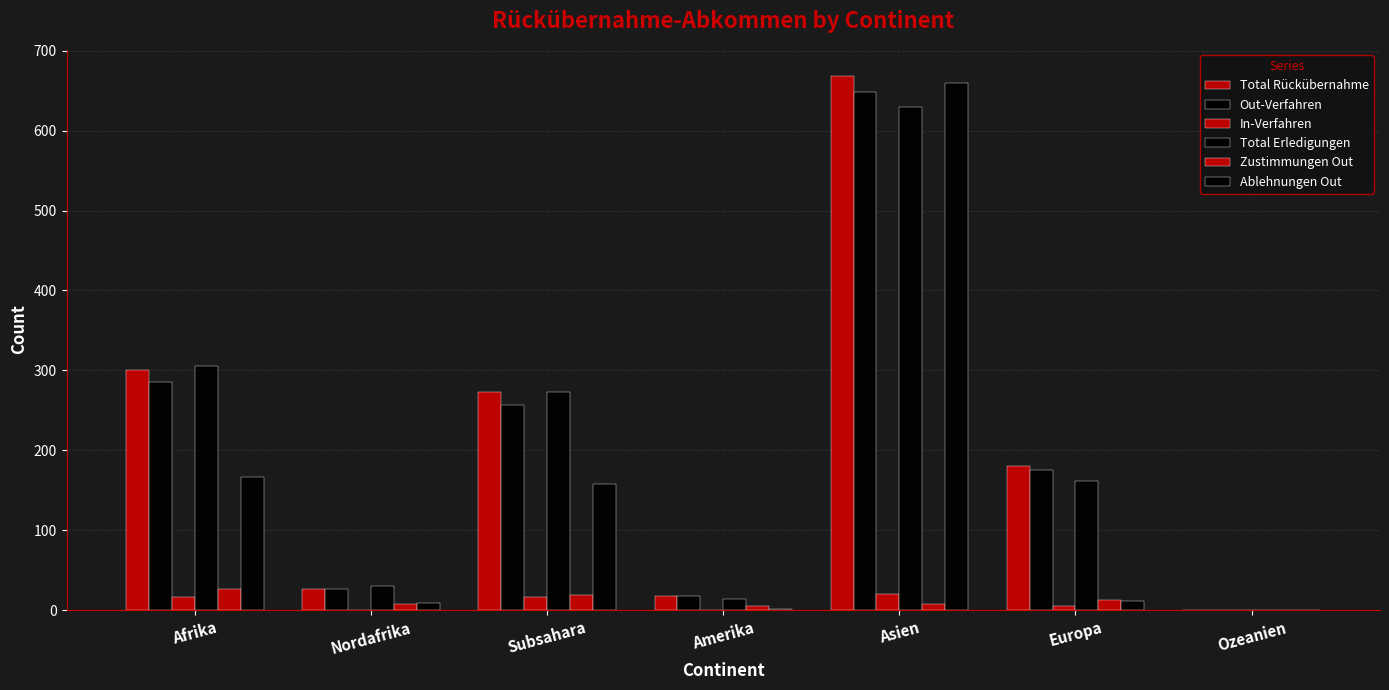

Are the bars grouped side by side (vs. stacked)?

Yes